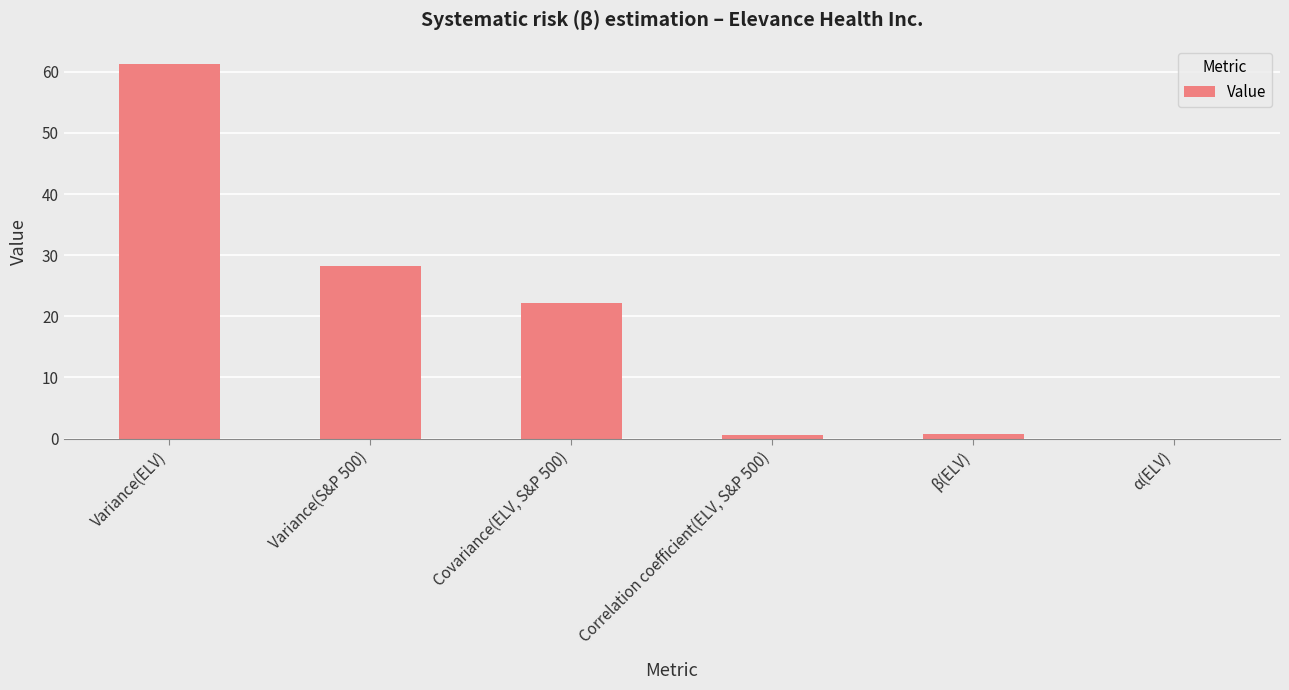

How many data points are above 22?

3